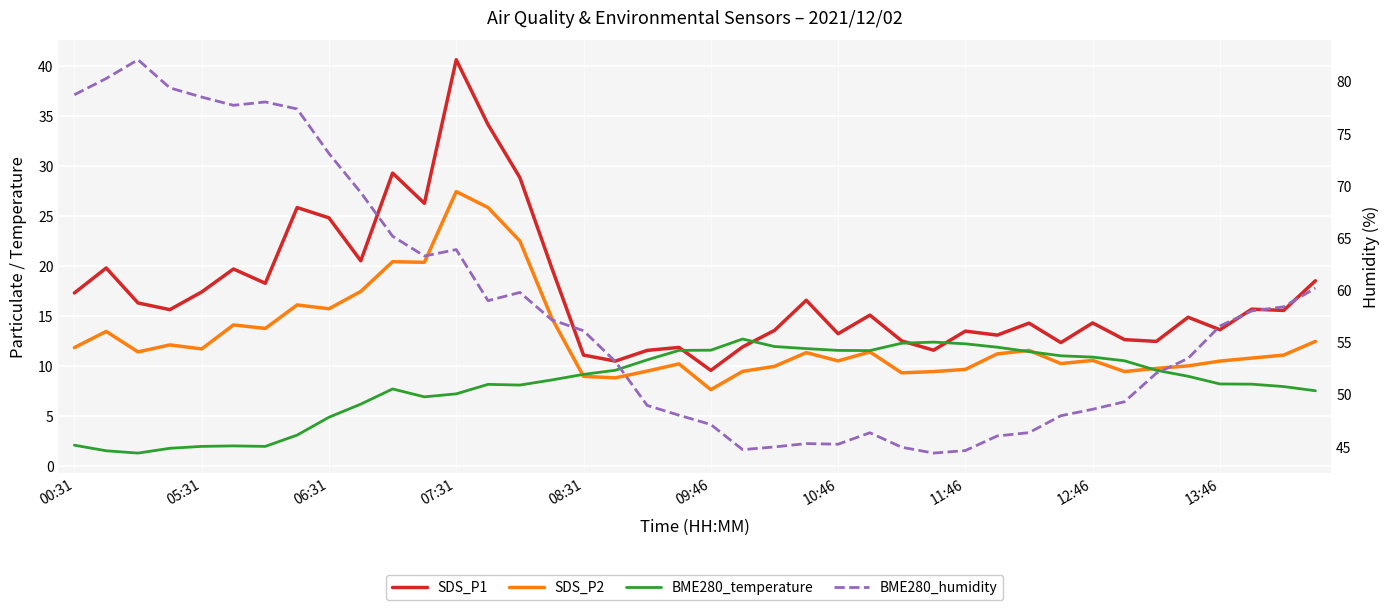

What is the maximum value shown in the chart?

82.1